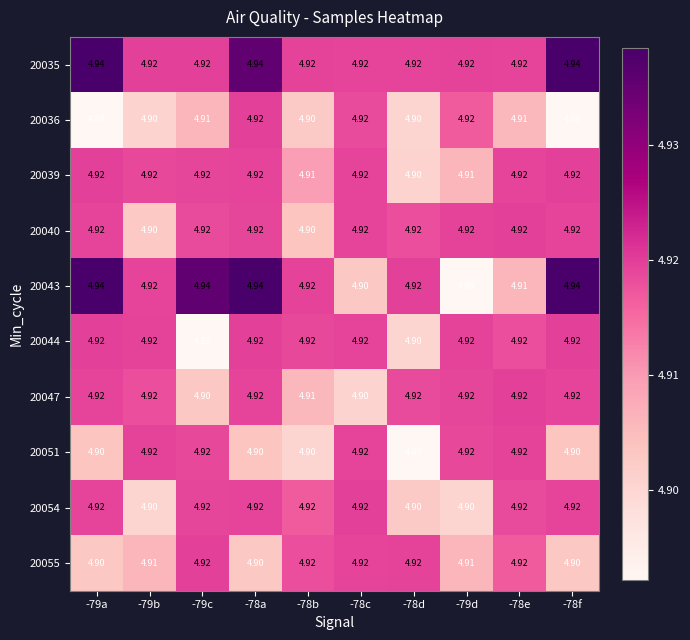

Is the value of 20051 at -79c greater than the value of 20043 at -78e?

Yes